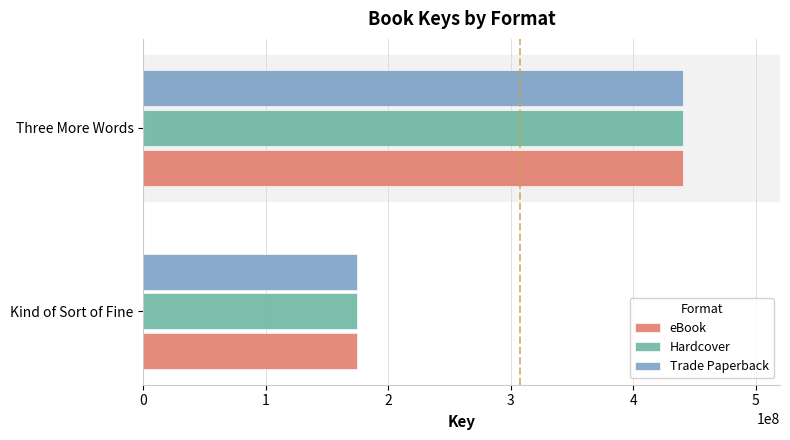

At which category is the sum across all series the highest?

Three More Words